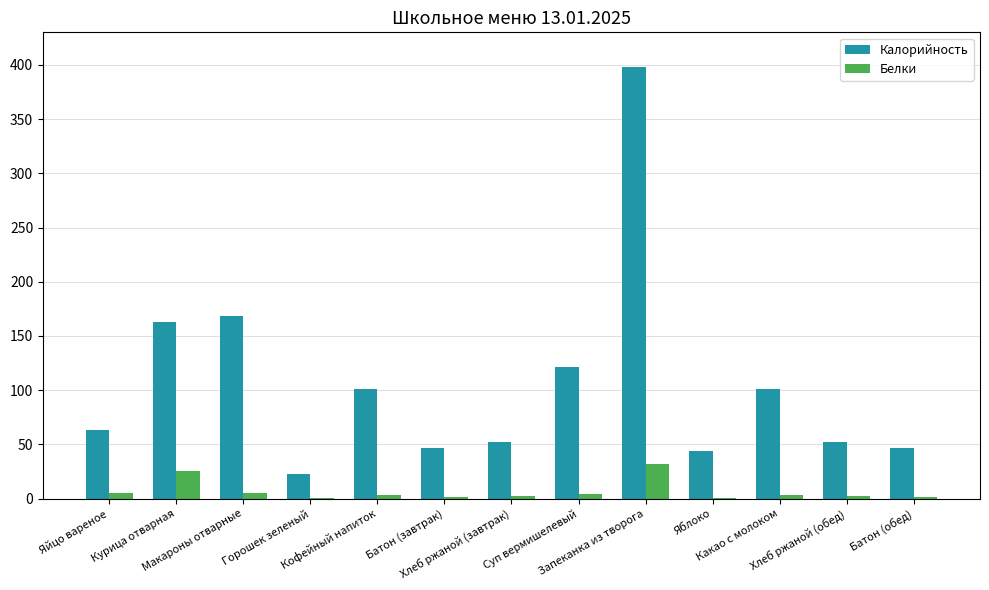

What is the maximum value shown in the chart?

398.0